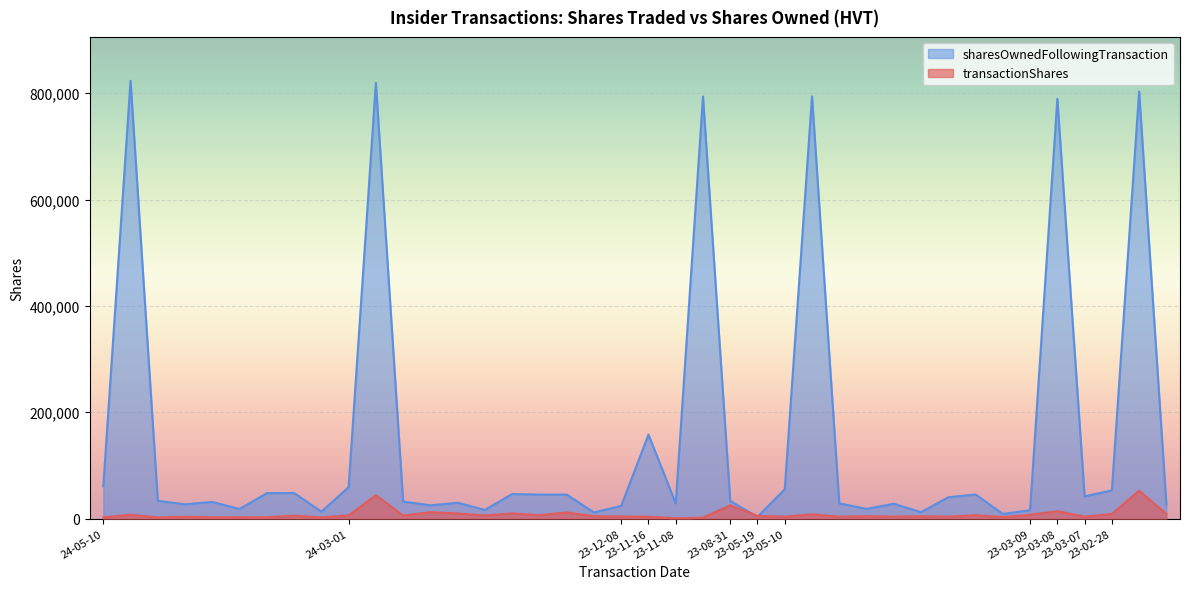

Is it true that sharesOwnedFollowingTransaction equals 26604 at 2023-02-28?

True